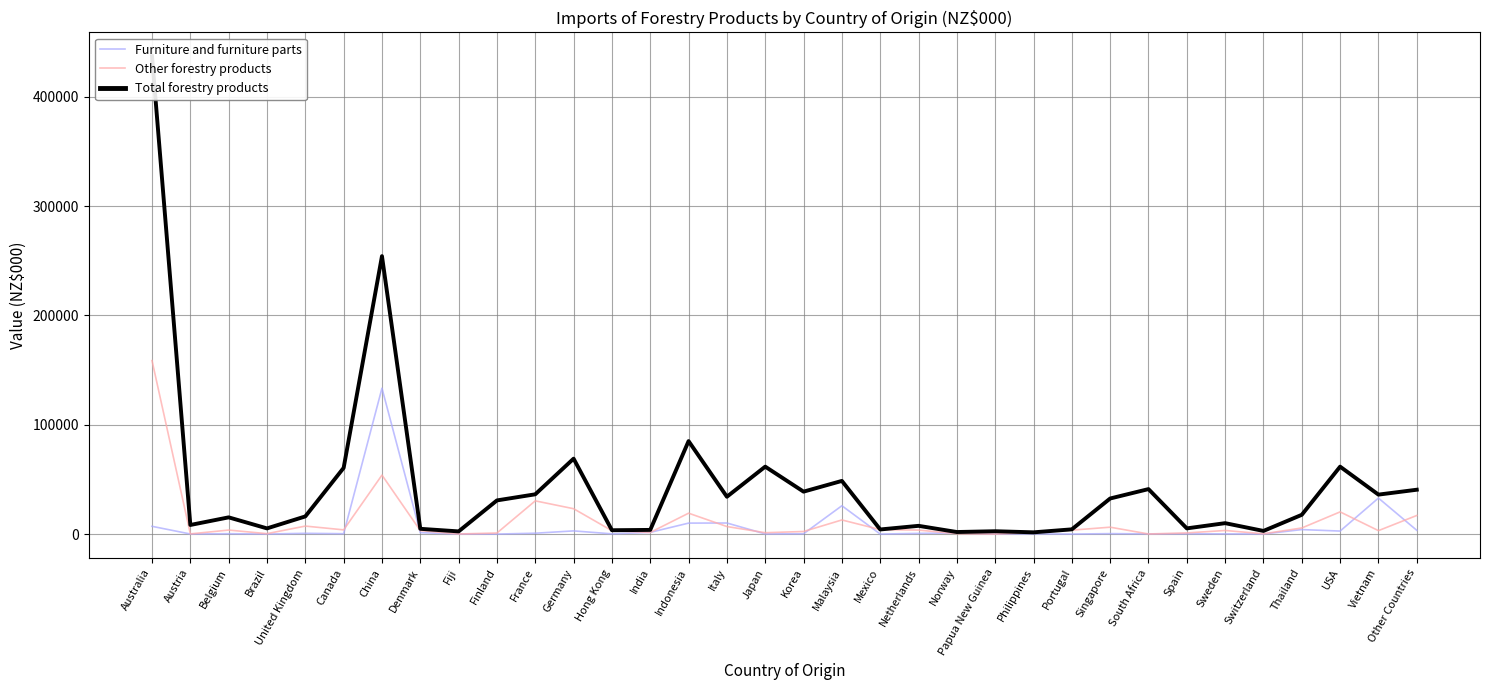

How many distinct data groups are displayed?

3